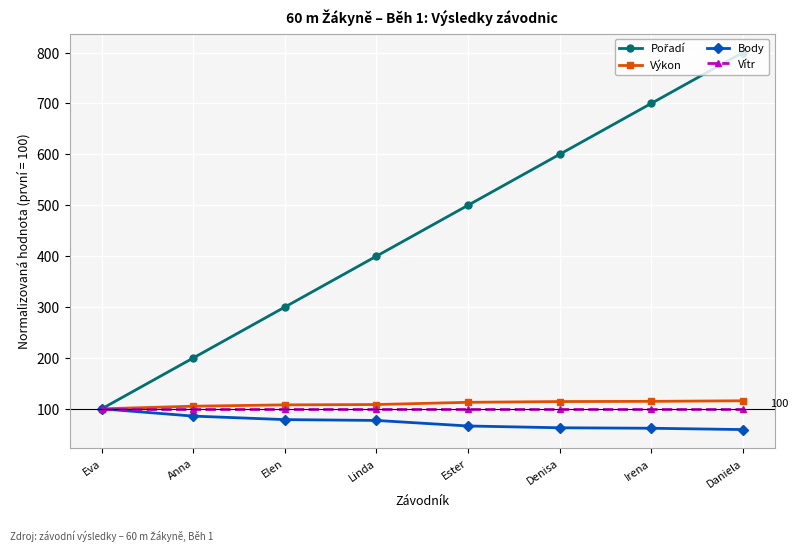

True or false: Body has more than 2 interior local peaks.

False